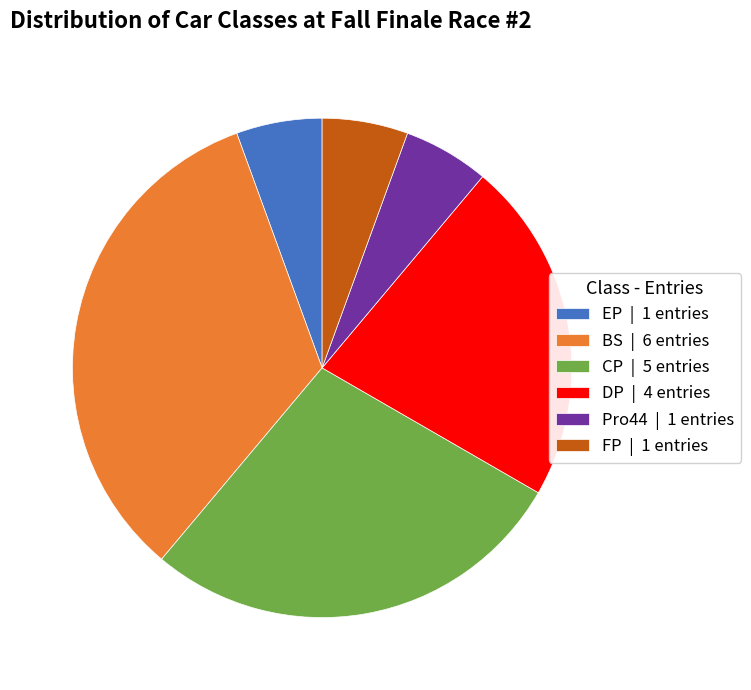

Is FP | 1 entries the majority of the pie?

No